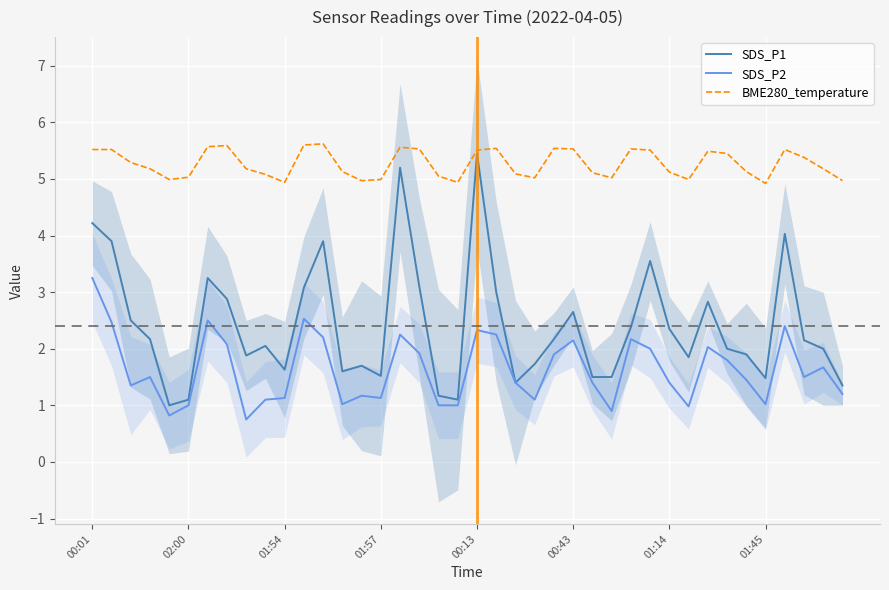

What is the difference between the maximum and minimum values in the SDS_P1 series?

4.5